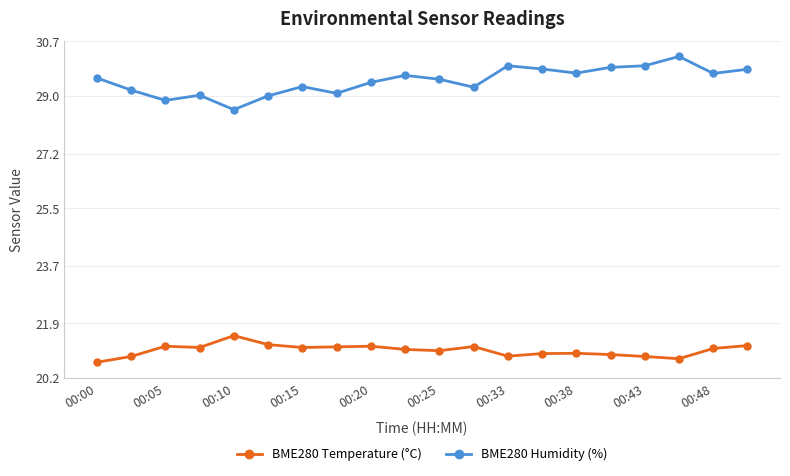

What is the value of the BME280 Temperature (°C) point at the 18th from the left?

20.8